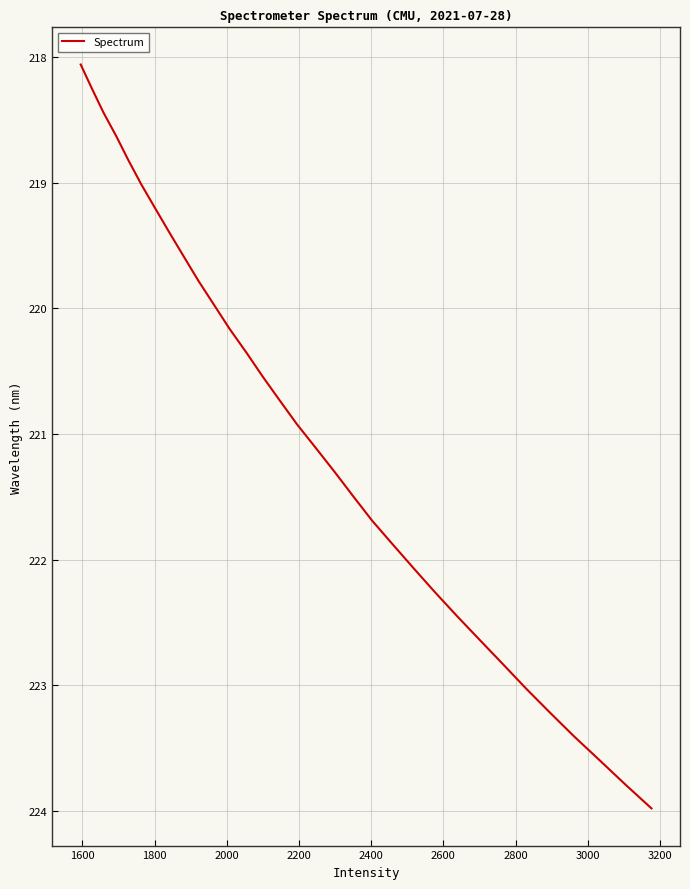

What is the difference between the maximum and minimum values?

5.9